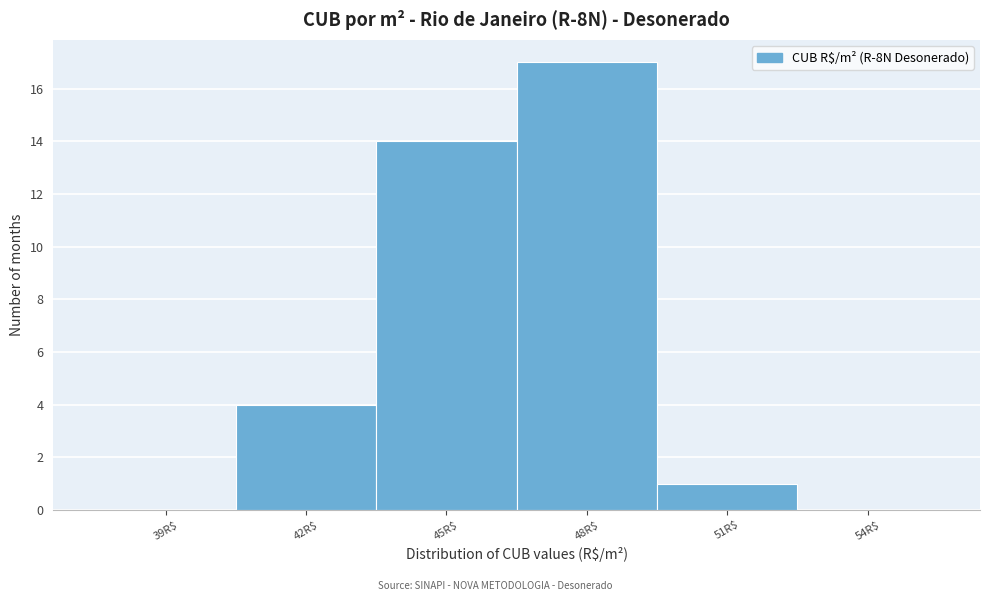

Over which range of the x-axis is the bar tallest?

46.5 to 49.5